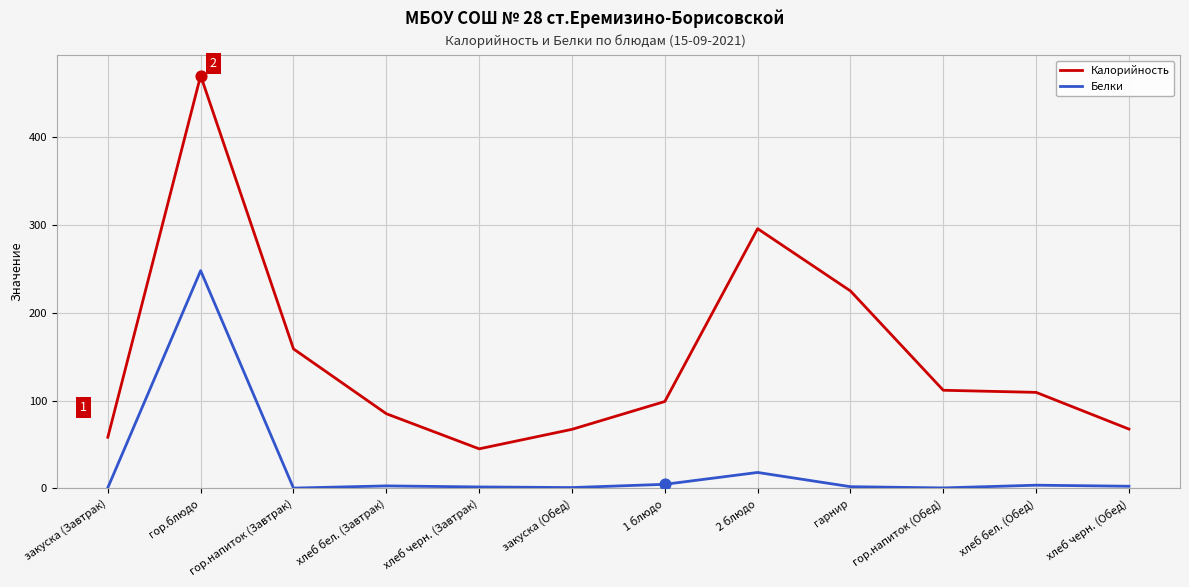

Is the value of Калорийность at 1 блюдо greater than the value of Белки at гор.блюдо?

No